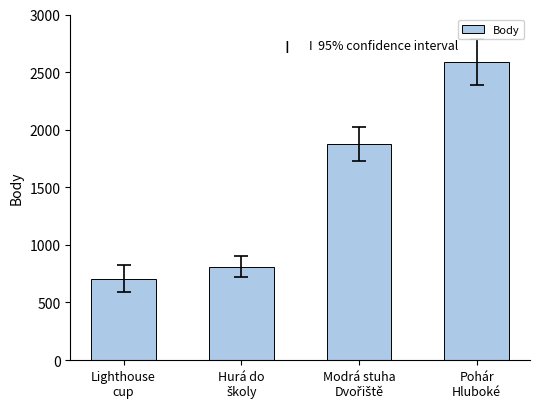

What is the value of the 1st bar from the left?

707